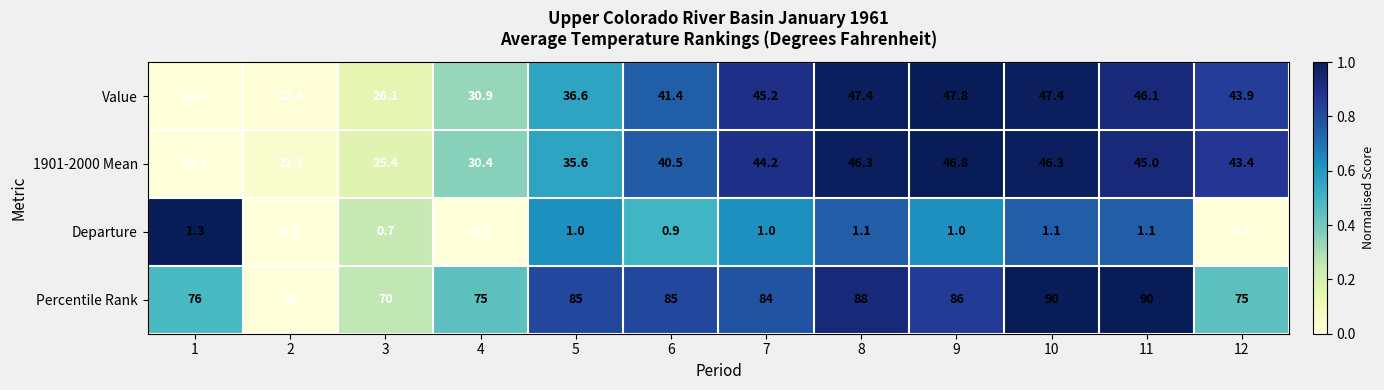

What is the difference between the maximum and second lowest values in the Value series?

25.2